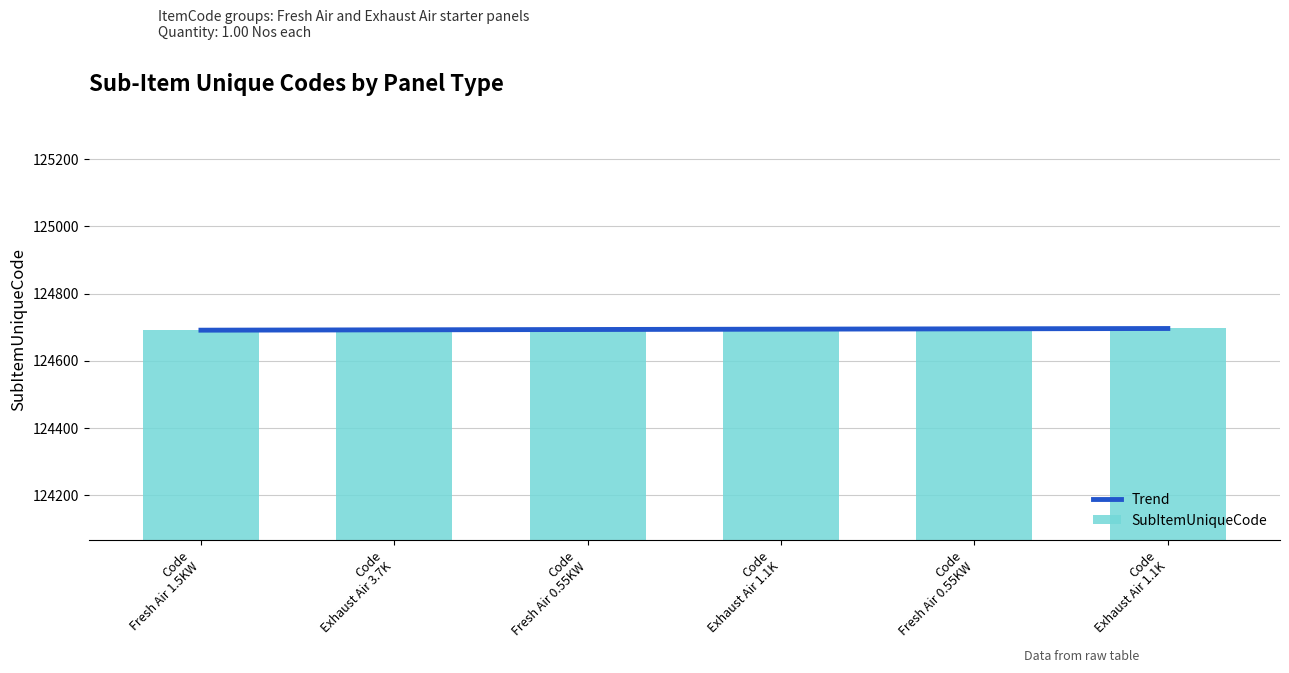

Are the bars horizontal?

No